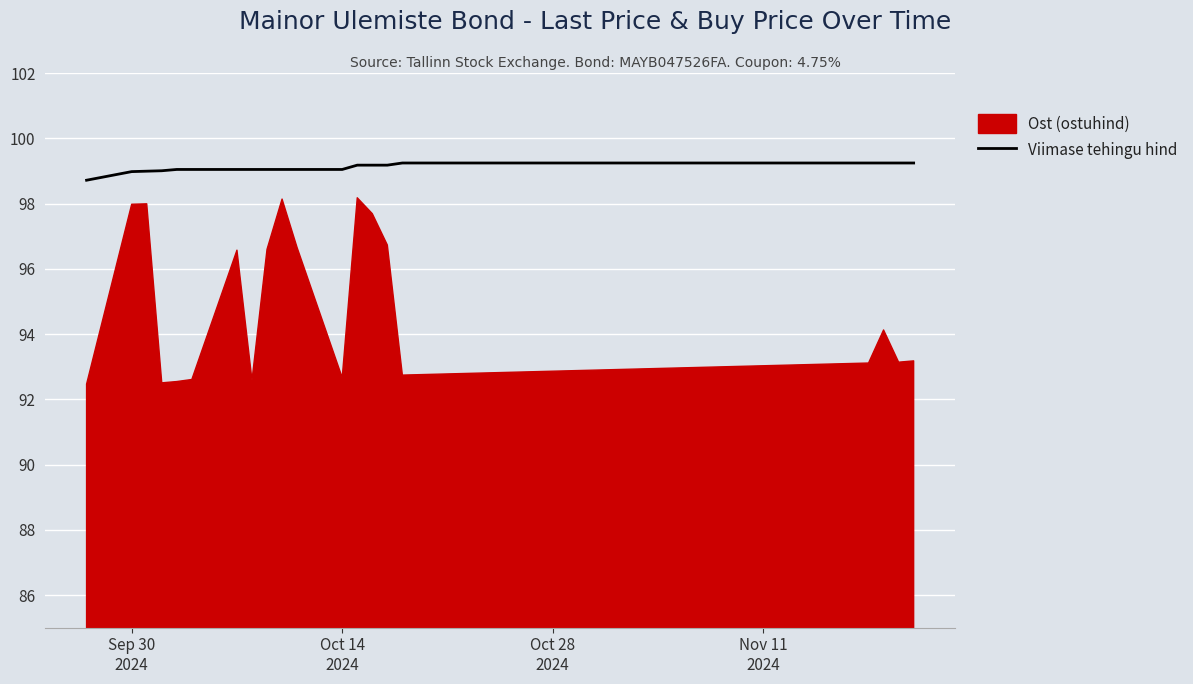

What is the maximum value for Viimase tehingu hind?

99.2